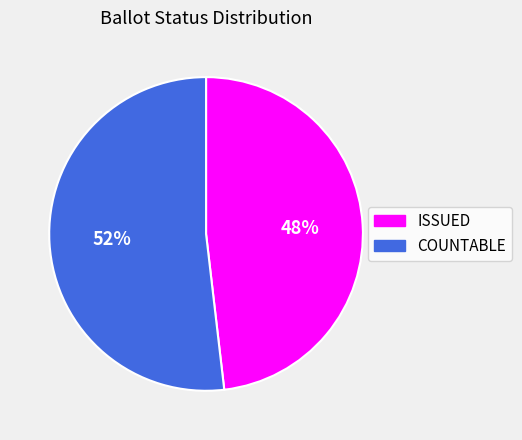

How many segments does this pie chart have?

2